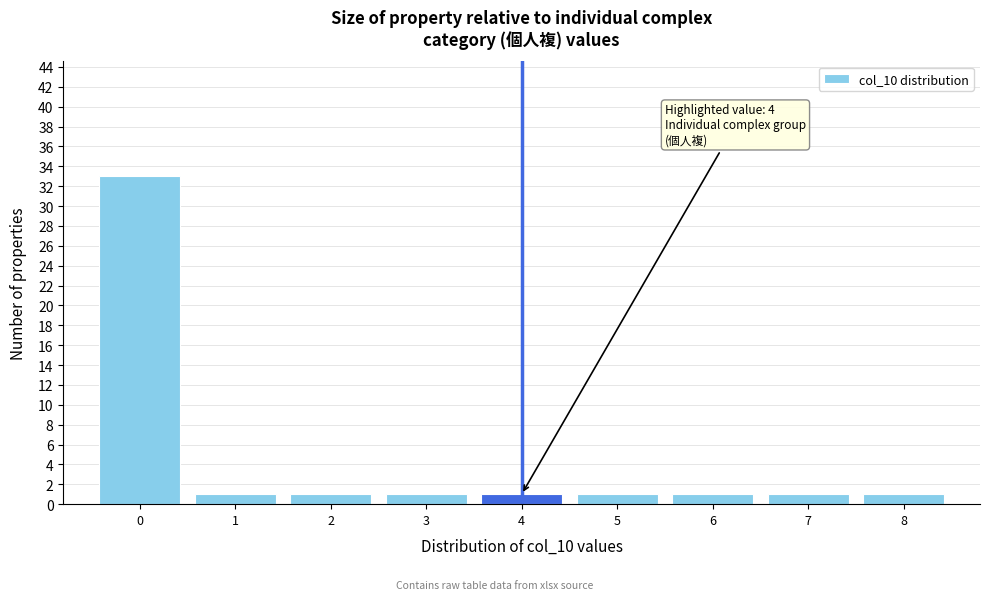

Over which range of the x-axis is the bar tallest?

-0.5 to 0.5